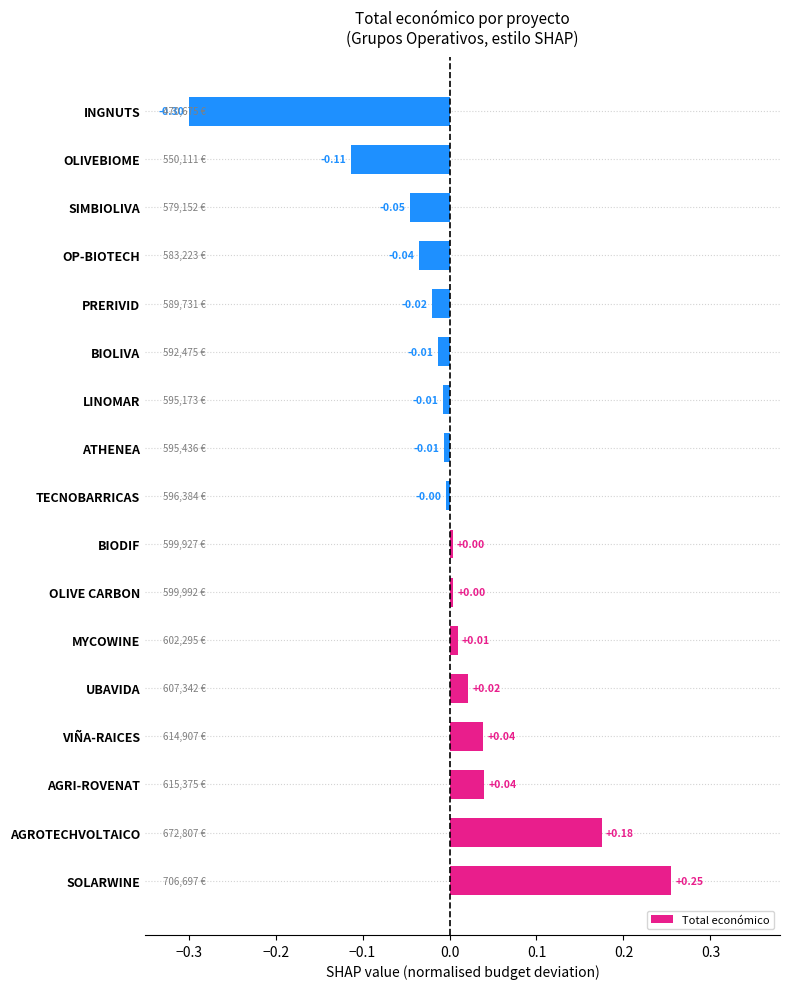

How many data points are less than 0?

9